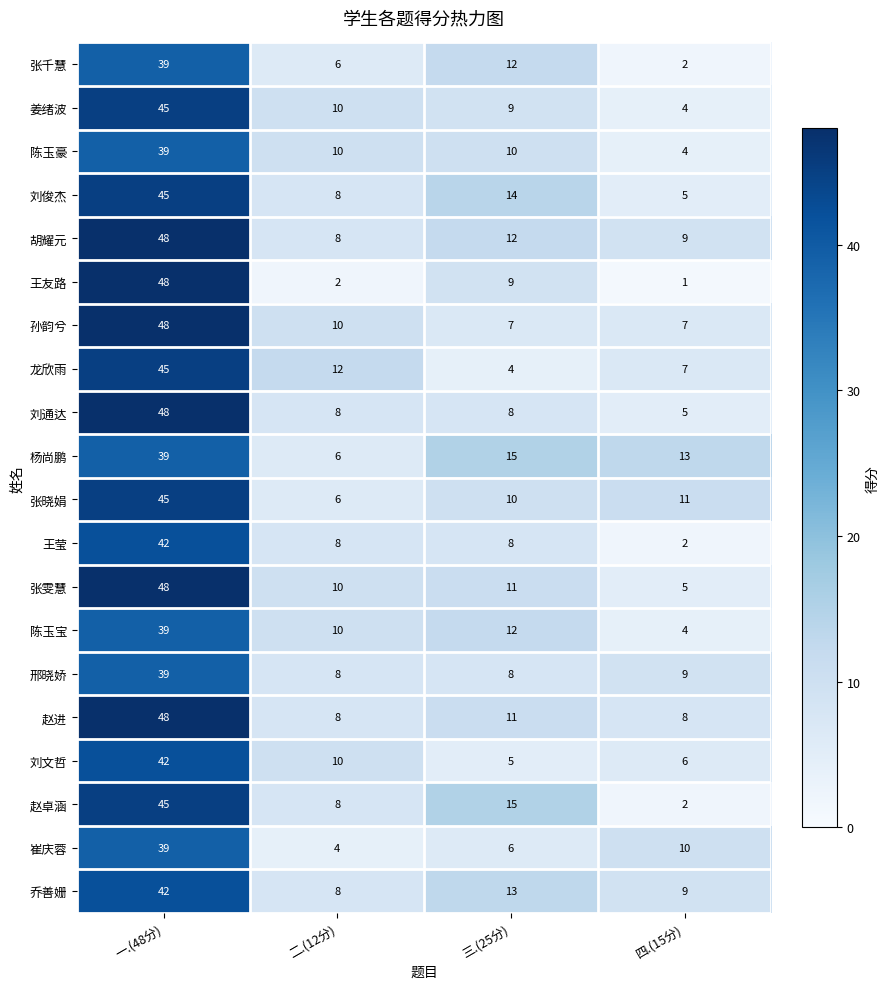

Is the value of 崔庆蓉 at 二.(12分) greater than the value of 胡耀元 at 二.(12分)?

No